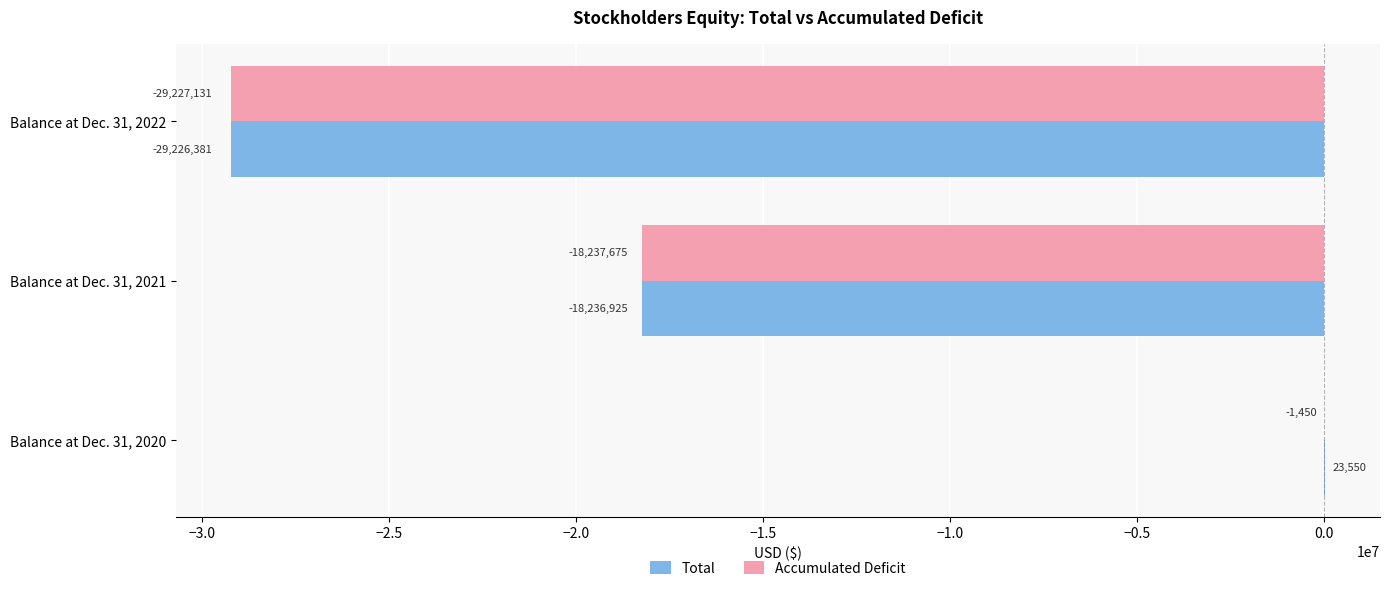

Count the number of categories in the chart.

3